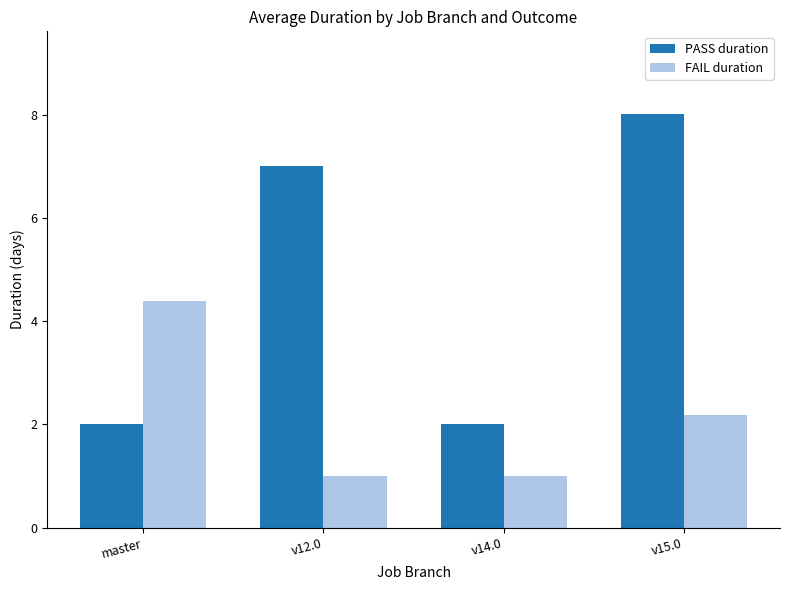

The FAIL duration series shows 2.2 at v15.0. True or false?

True